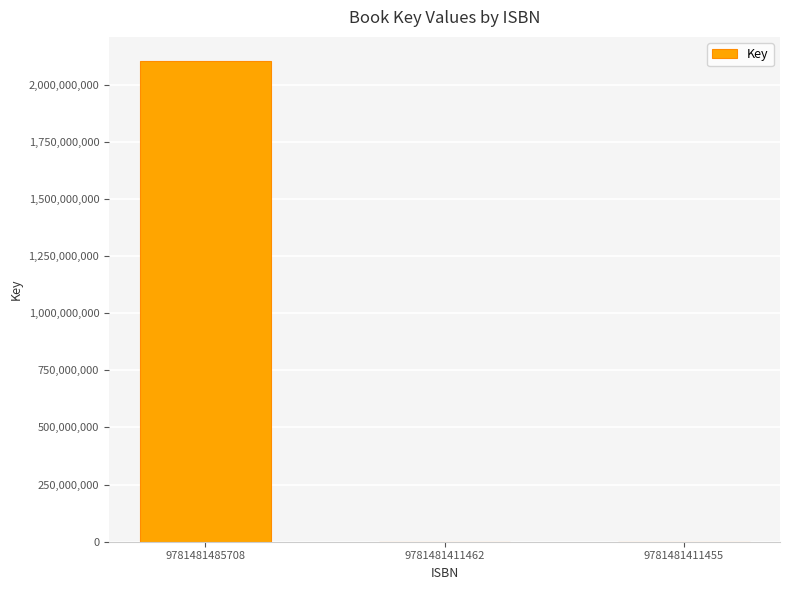

What is the sum of all values?

2104583913